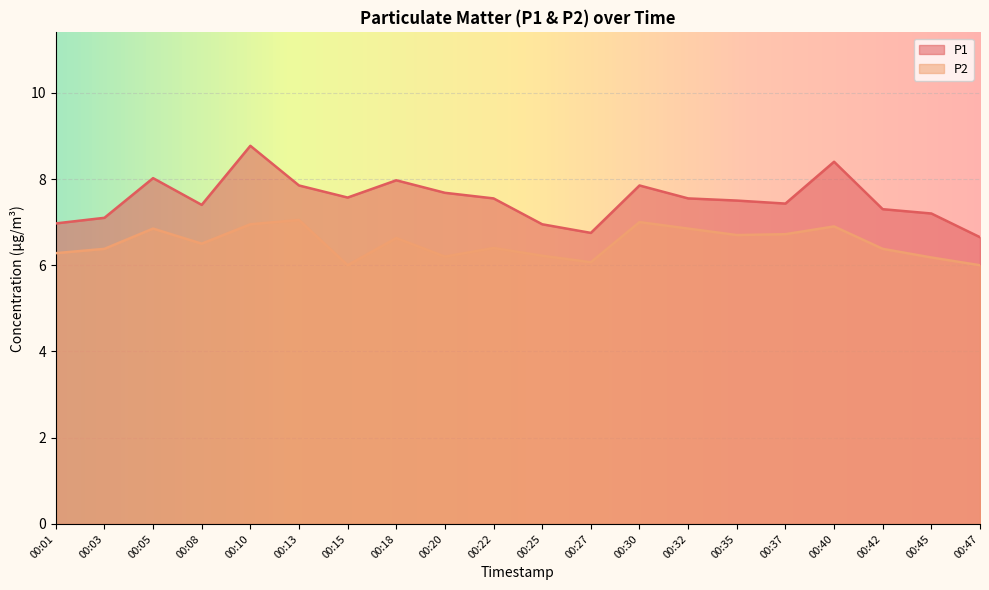

How many lines are shown in the chart?

2